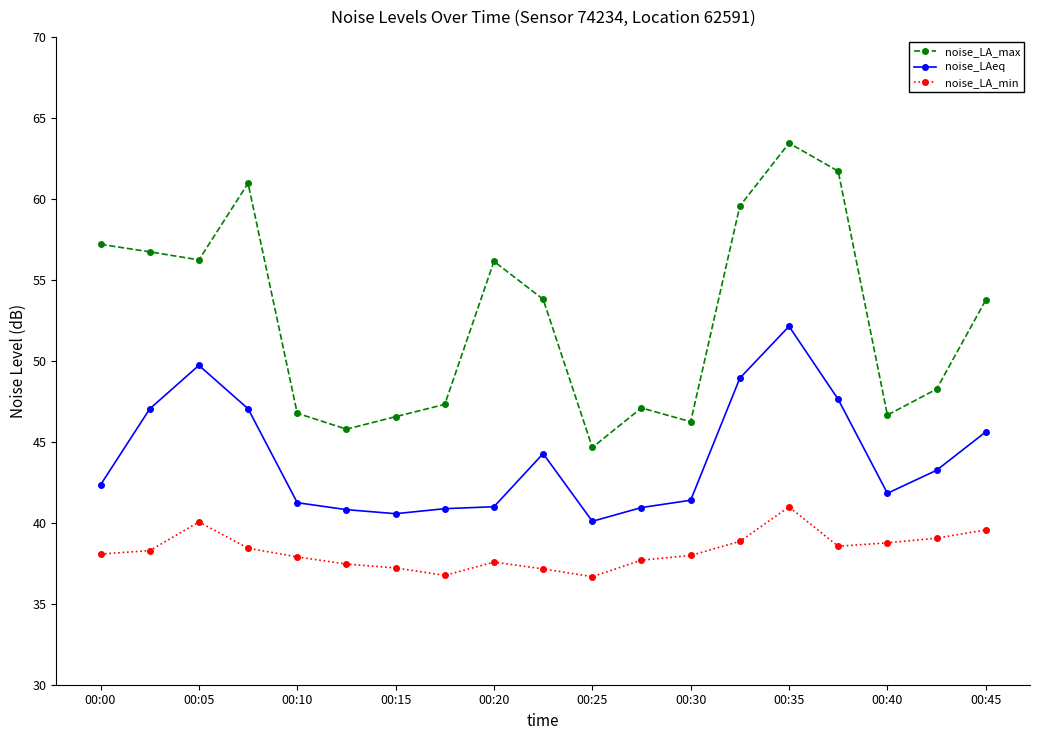

What is the highest value of the noise_LAeq series?

52.1